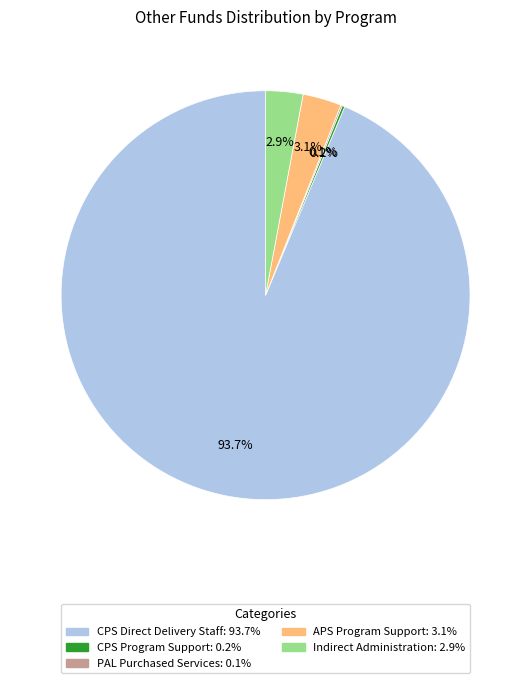

Does any single category account for the majority?

Yes